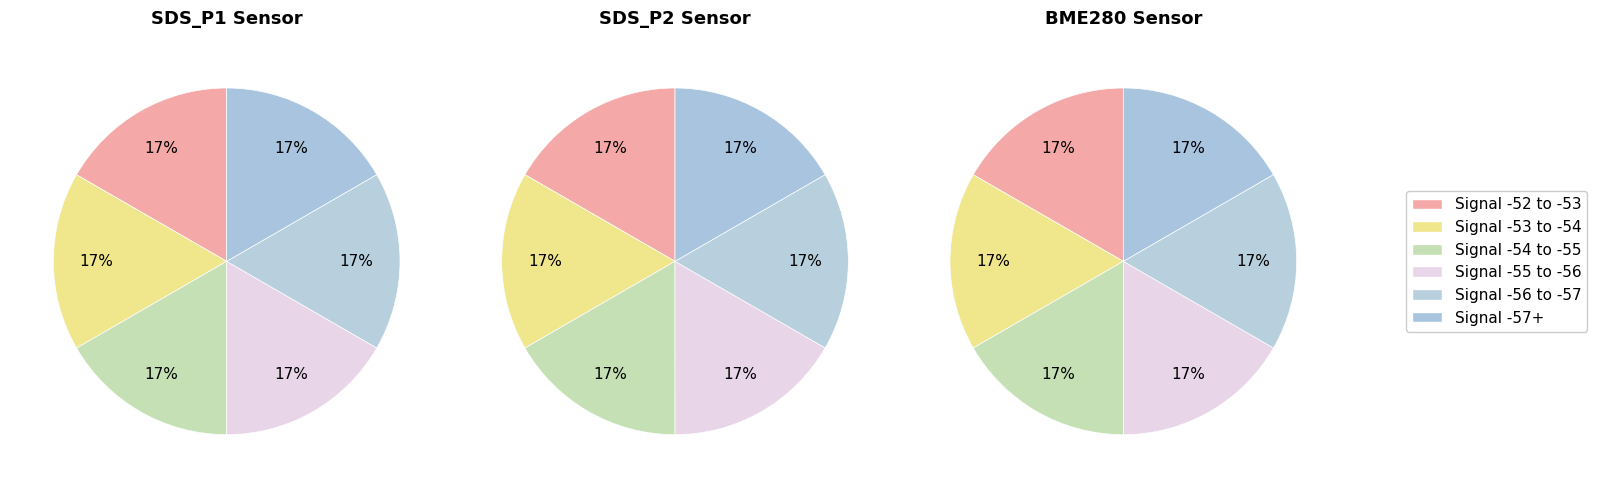

Is it true that -54 is 1% of the pie?

False